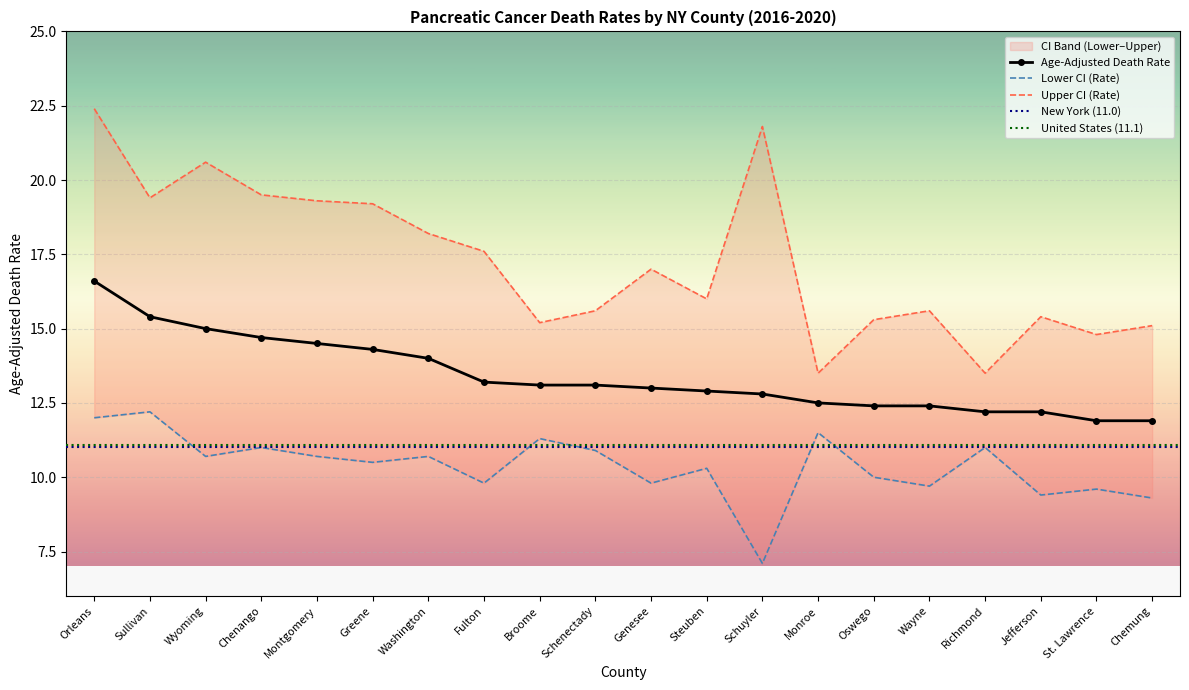

How many interior local valleys does the Lower CI (Rate) series have?

7